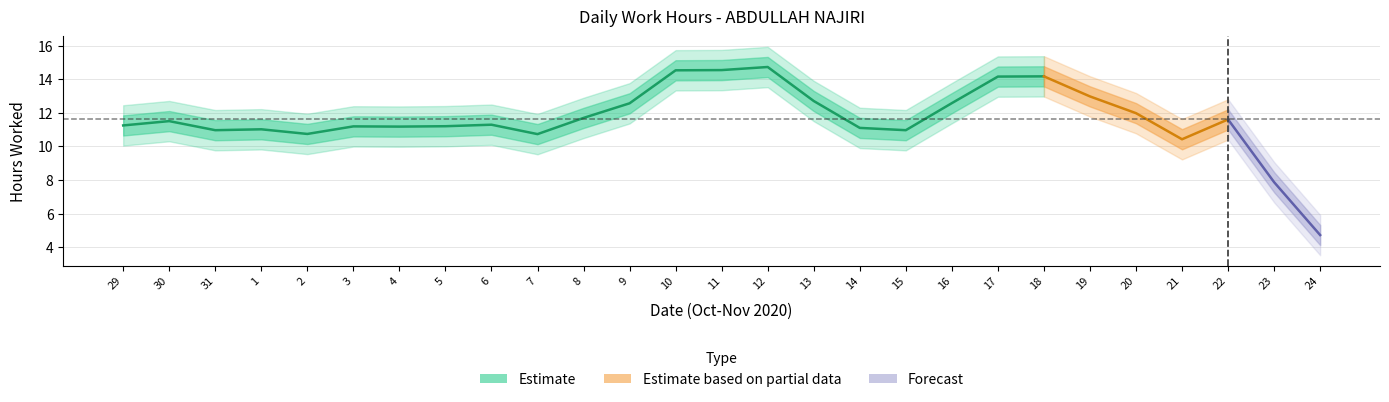

True or false: the data has more than 1 interior local peaks.

True